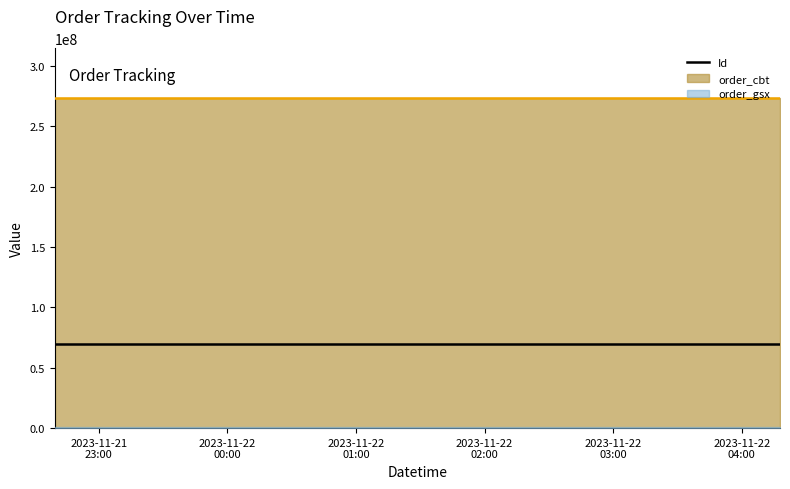

Is the value of order_gsx at 2023-11-21 22:39:25 greater than the value of Id at 2023-11-22 04:17:51?

No